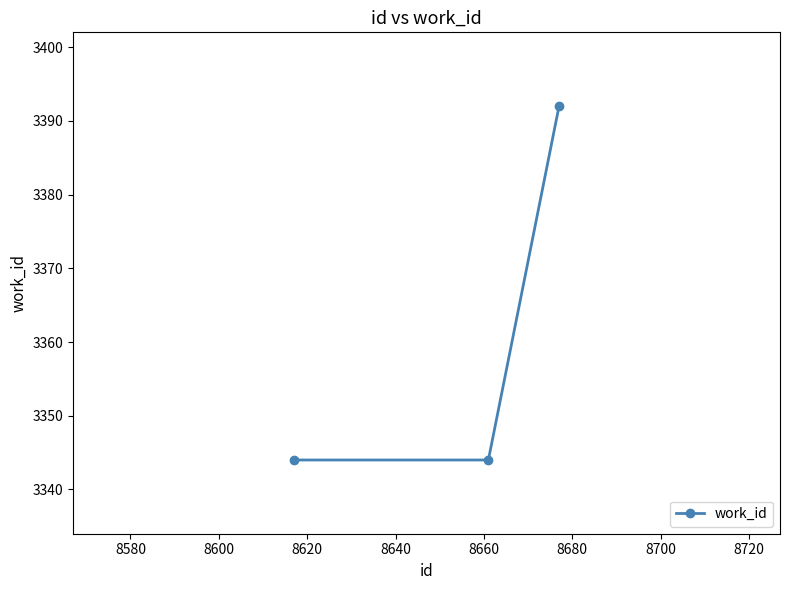

What is the value of the 2nd point from the left?

3344